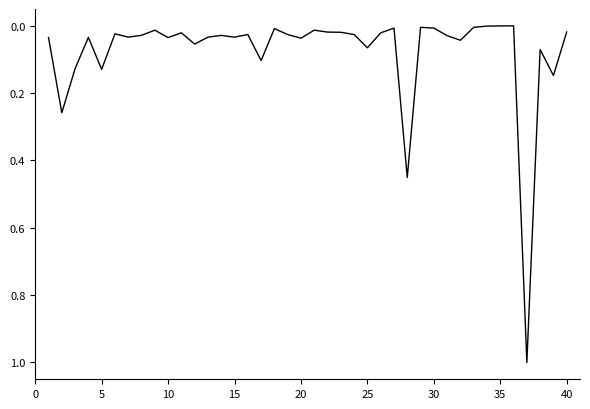

What is the greatest value displayed?

1.0